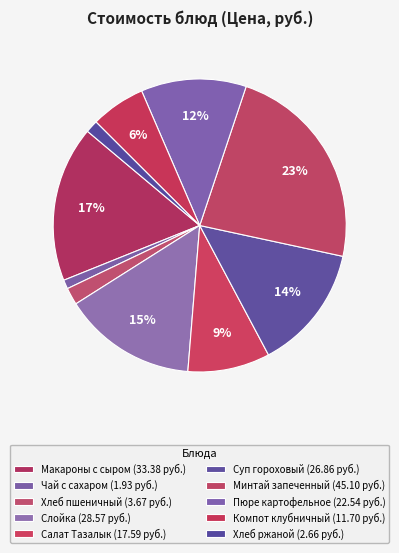

Count the number of slices in the pie.

10